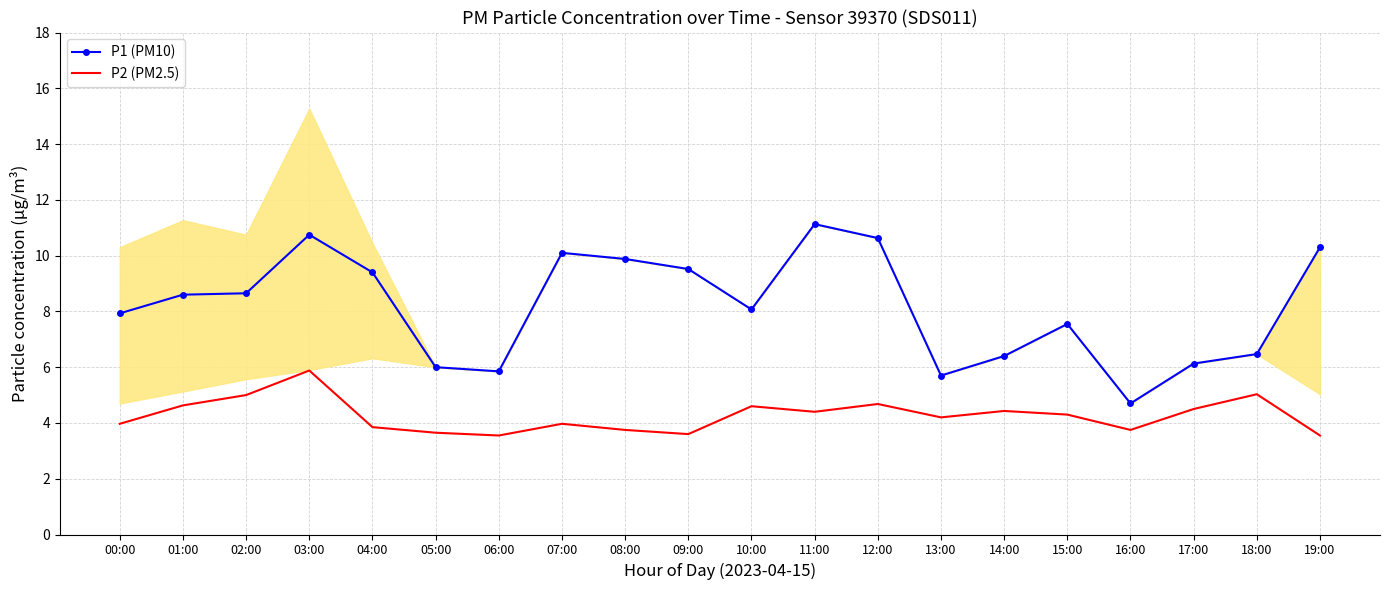

How many lines are shown in the chart?

2